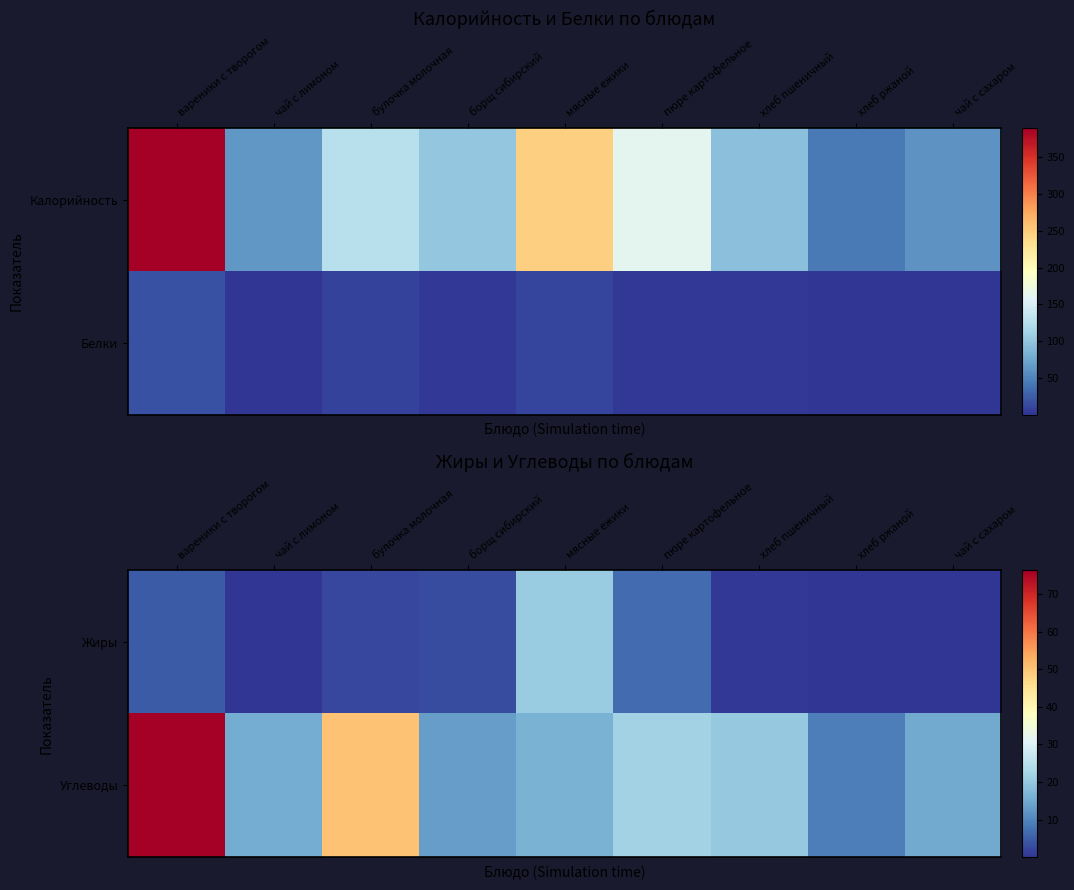

Between булочка молочная and хлеб пшеничный, which series saw the biggest shift?

Углеводы